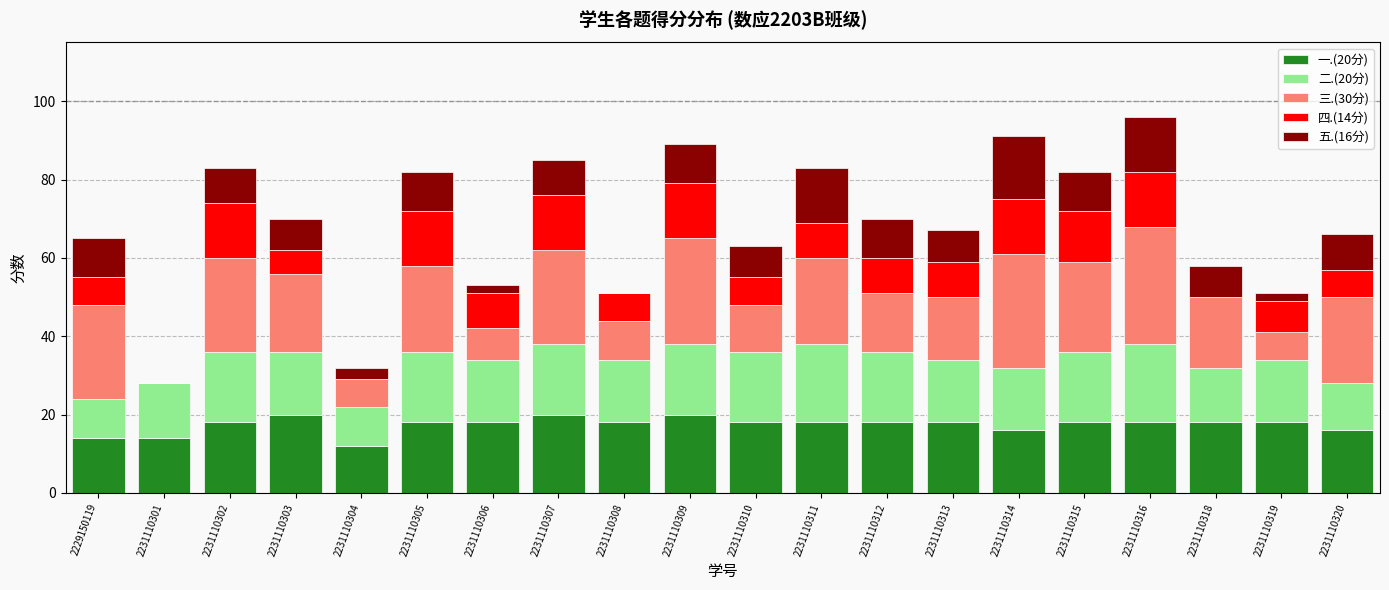

What is the total value across all series at 2231110318?

58